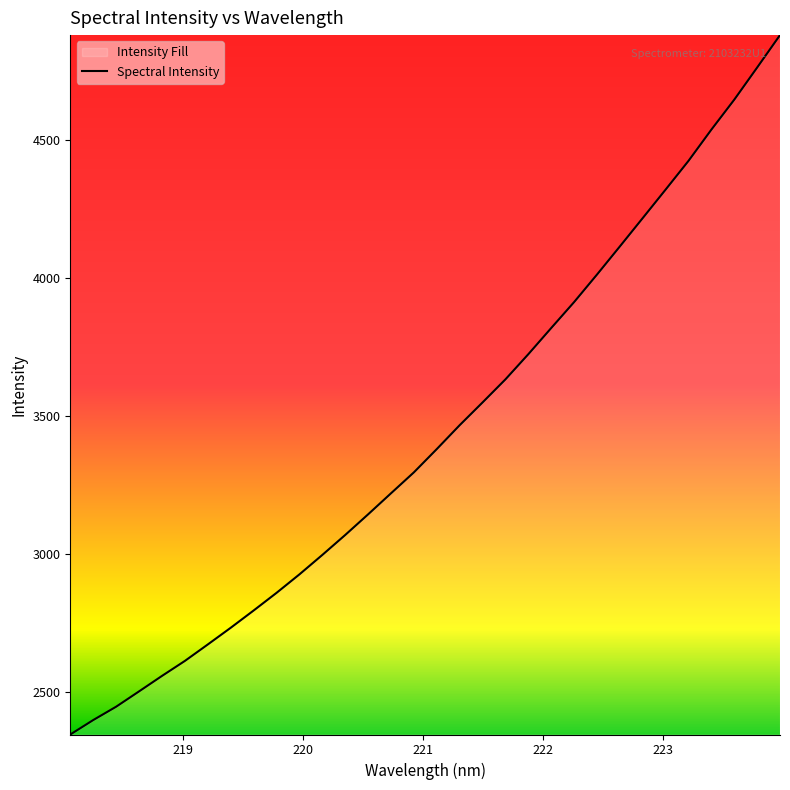

What is the maximum value shown in the chart?

4879.1